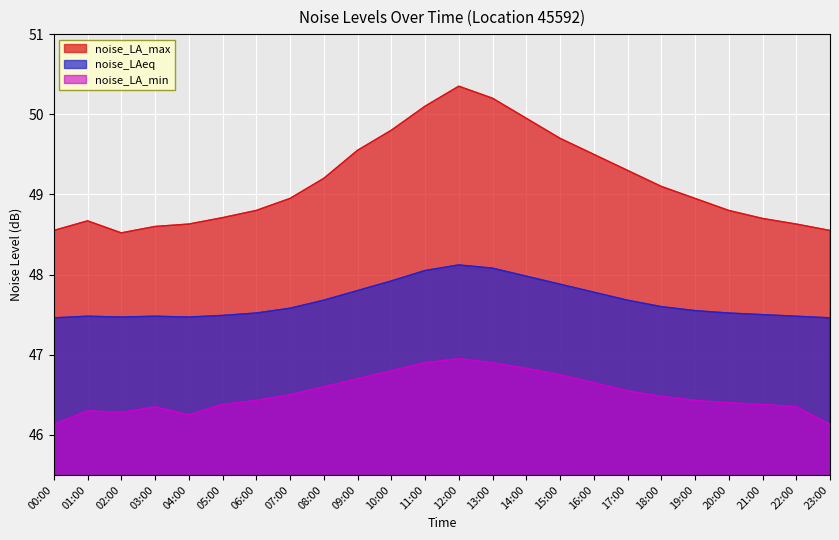

What is the label of the 23rd point from the left?

22:00